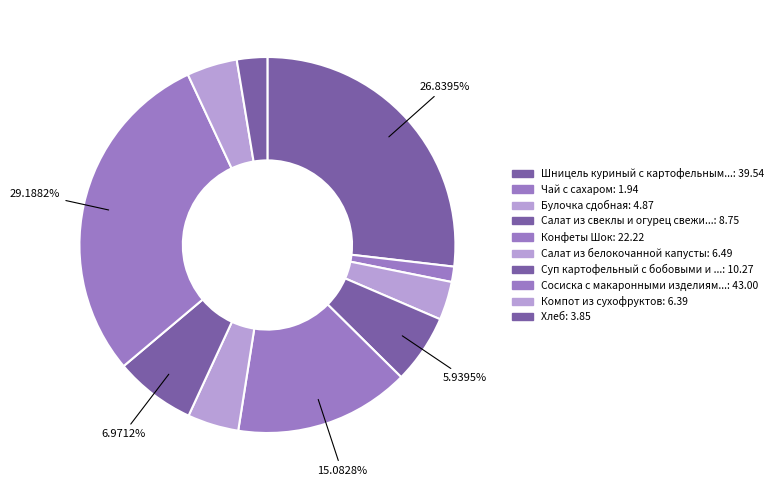

Rank the categories by value from highest to lowest.

Сосиска с макаронными изделиями отварными, Шницель куриный с картофельным пюре, Конфеты Шок, Суп картофельный с бобовыми и мясом, Салат из свеклы и огурец свежий, Салат из белокочанной капусты, Компот из сухофруктов, Булочка сдобная, Хлеб, Чай с сахаром